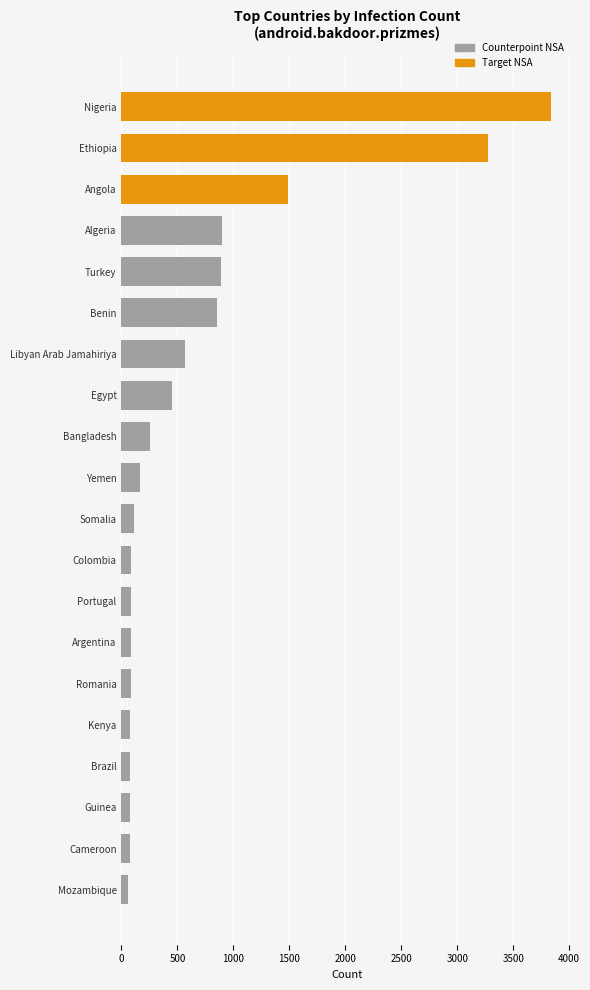

The chart shows a value of 902 at Algeria. True or false?

True